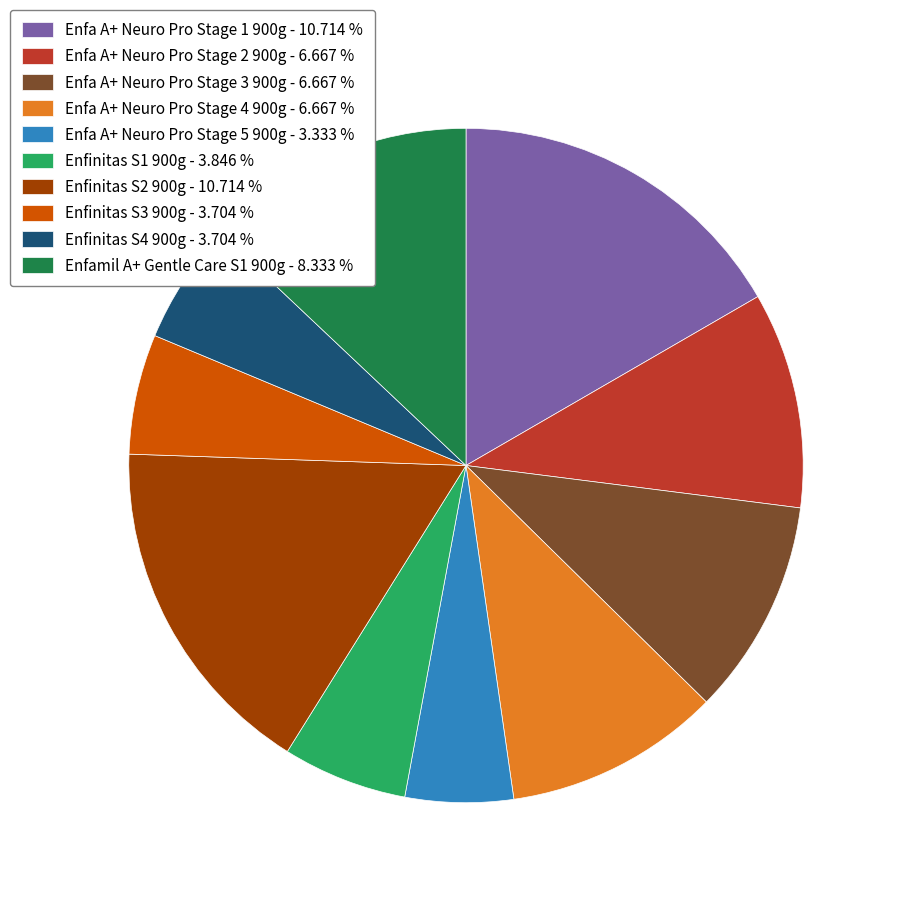

True or false: Enfa A+ Neuro Pro Stage 4 900g accounts for 10% of the total.

True